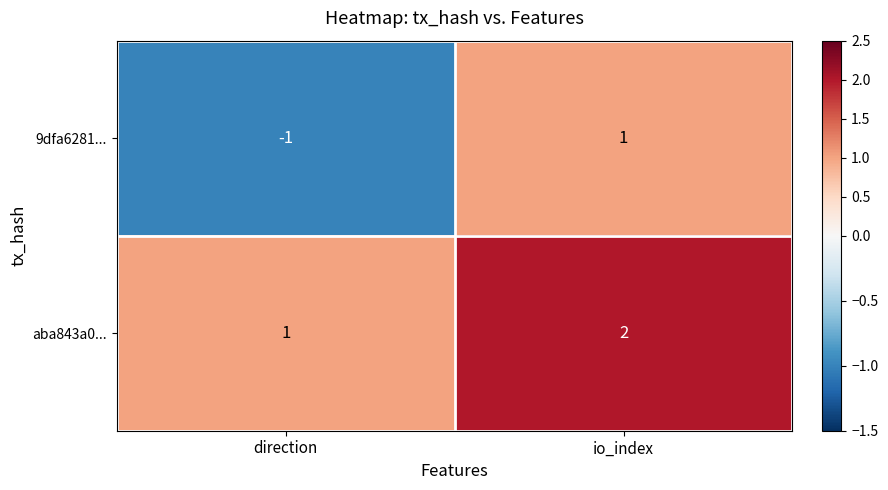

Reading left to right, transcribe all the data shown in this chart.

9dfa6281...: direction=-1	io_index=1
aba843a0...: direction=1	io_index=2